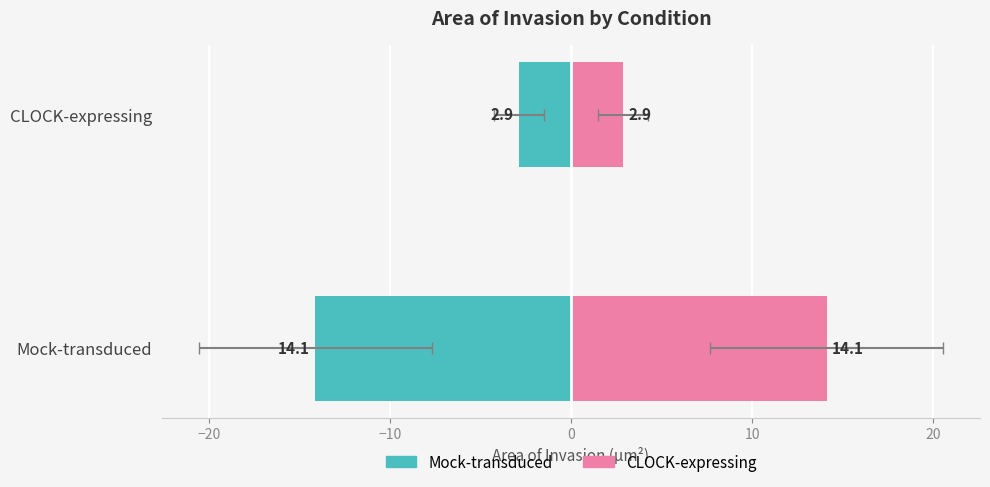

Rank the series by their average value, from highest to lowest.

CLOCK-expressing, Mock-transduced